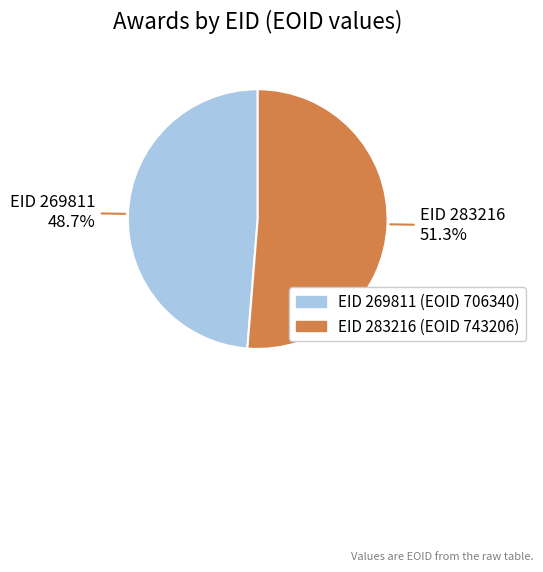

How many segments does this pie chart have?

2